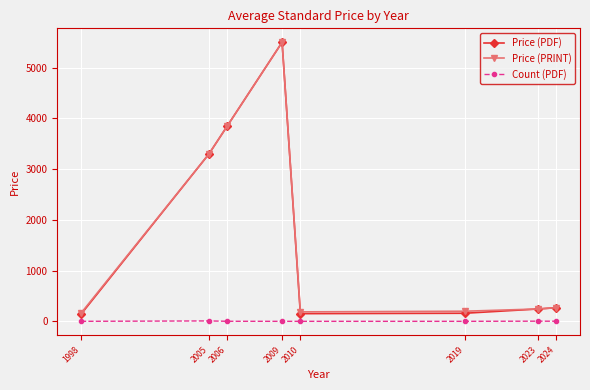

What is the value of the Price (PRINT) point at the 6th from the left?

200.0